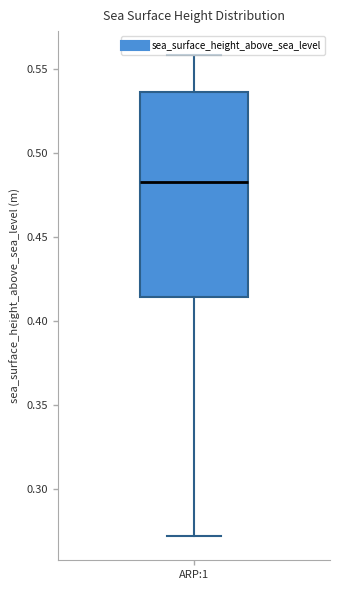

Transcribe this box plot: give where the median line is, the range the box spans, and where the two whiskers end, as read against the y-axis. The values are not printed on the chart, so give them approximately, as read against the axis.

median 0.485, box 0.415 to 0.535, whiskers 0.270 to 0.560